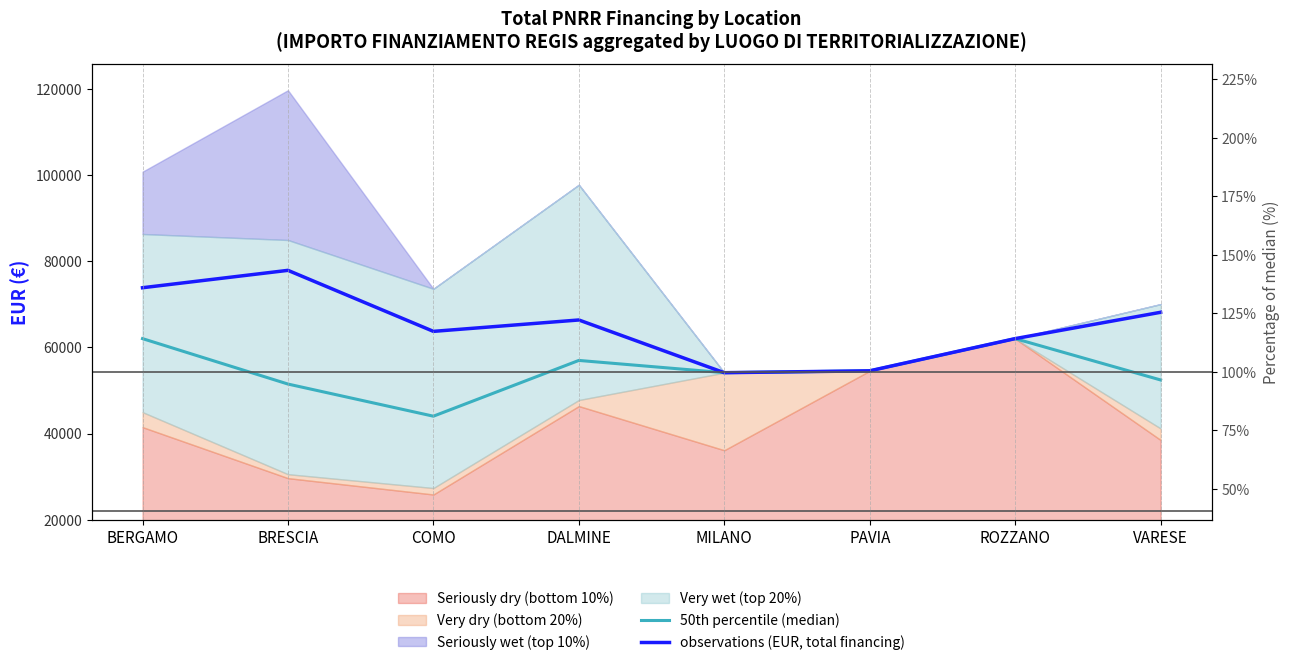

True or false: observations (EUR, total financing) and 50th percentile (median) intersect in this chart.

False